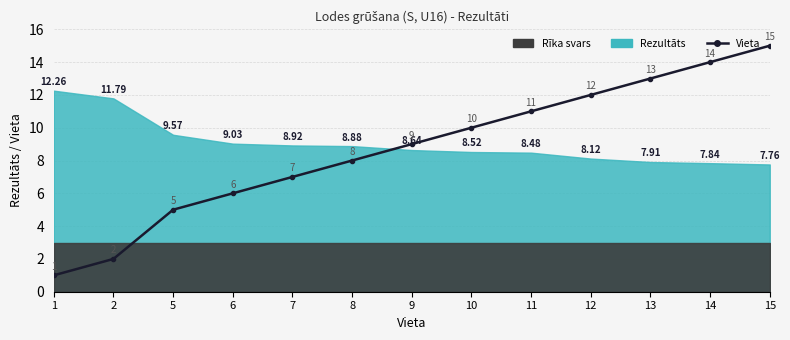

What value does the data have at 10?

10